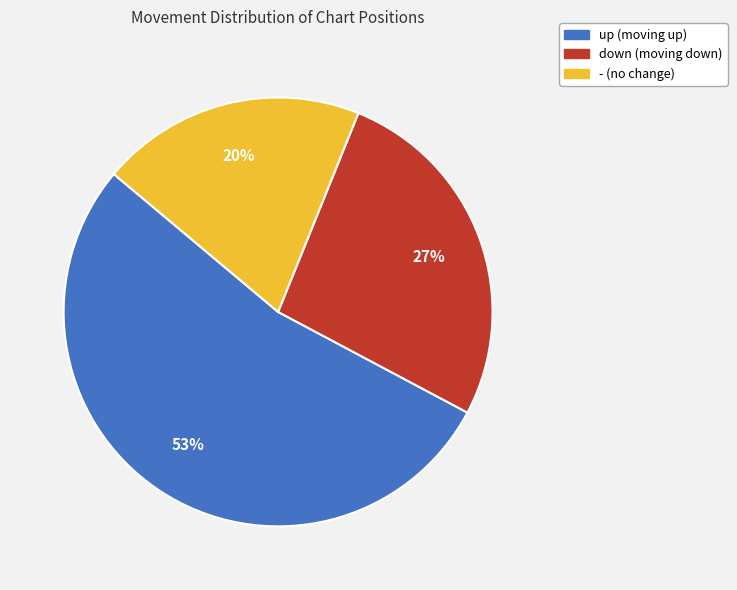

How many slices are in this pie chart?

3